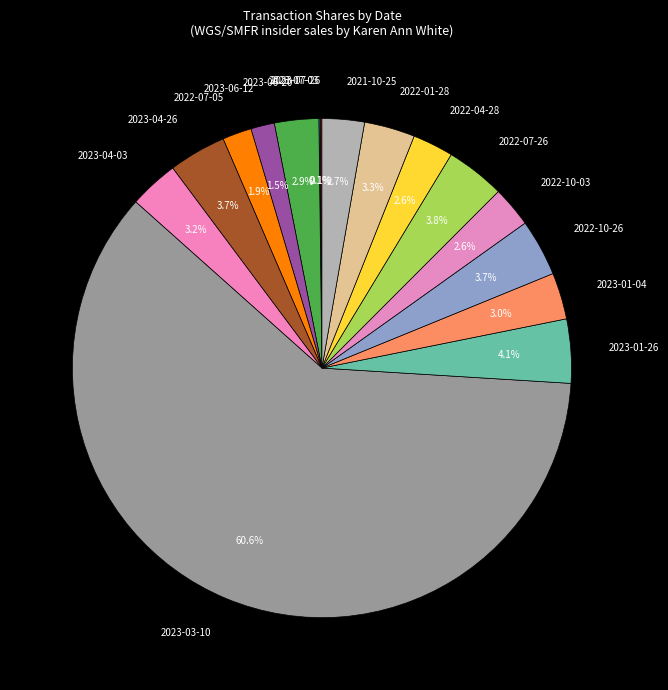

Is the sum of 2022-04-28 and 2023-04-26 greater than half?

No